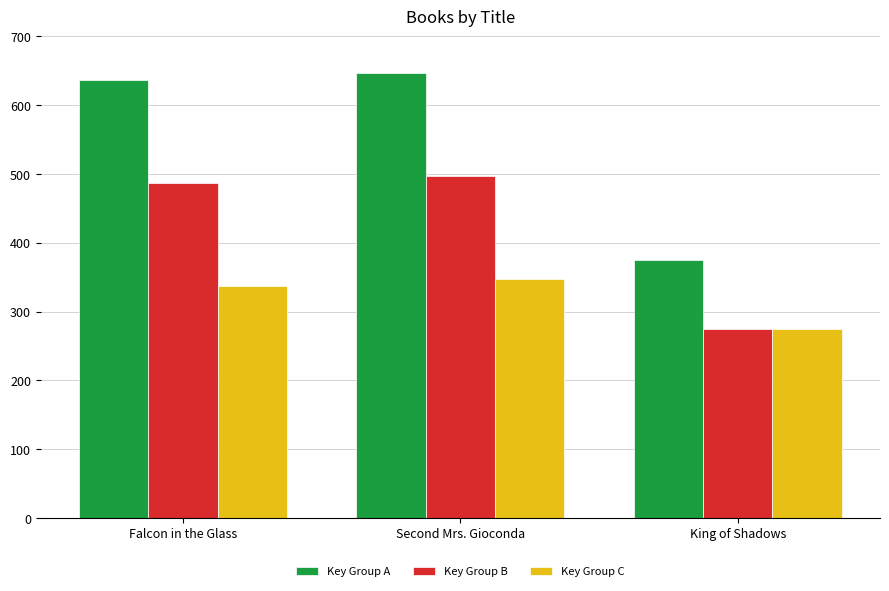

How many groups of bars are there?

3